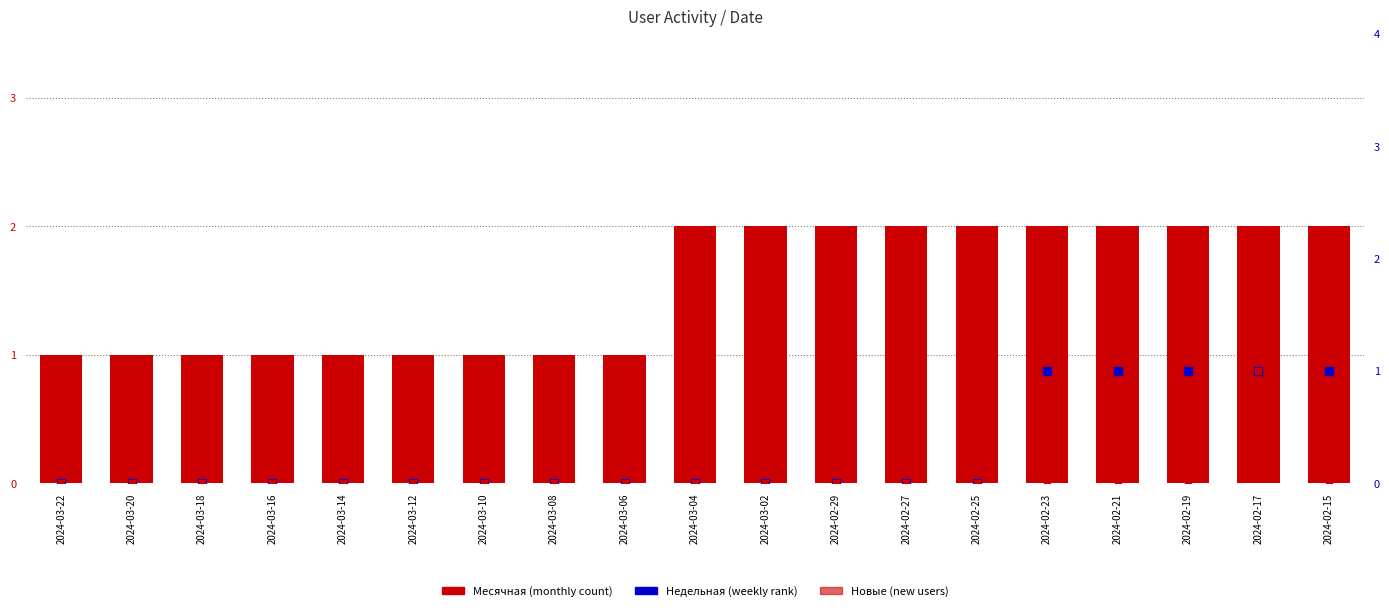

At how many categories does at least one series exceed 0?

19